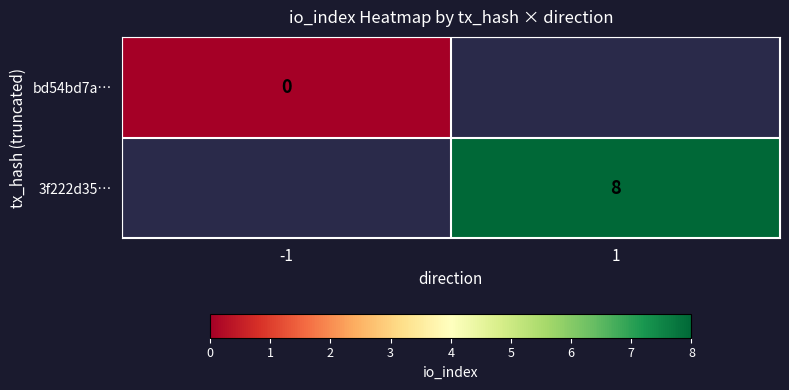

Between 1 and -1, which is larger?

-1